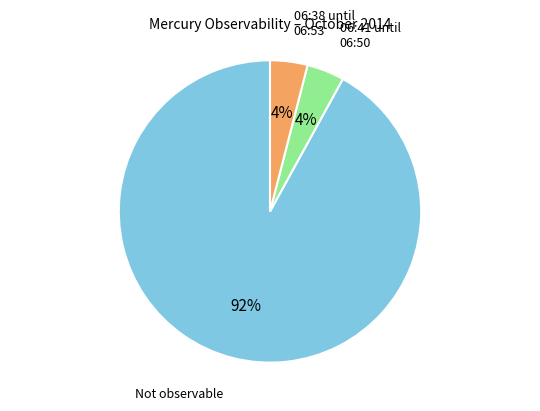

To the nearest percent, what is the average slice percentage?

33%